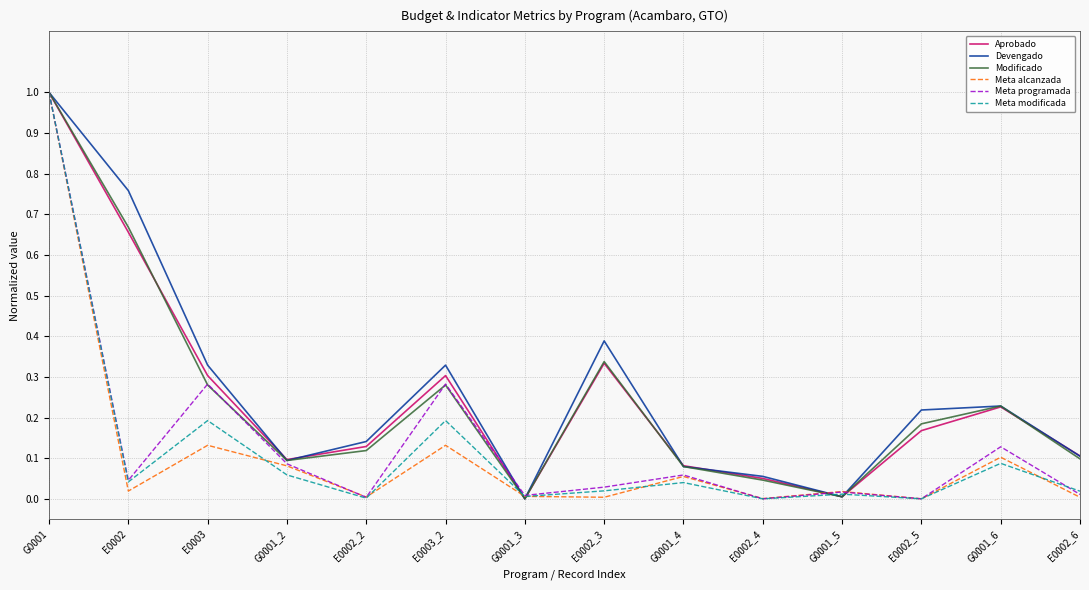

Which series has the largest total across all categories?

Devengado